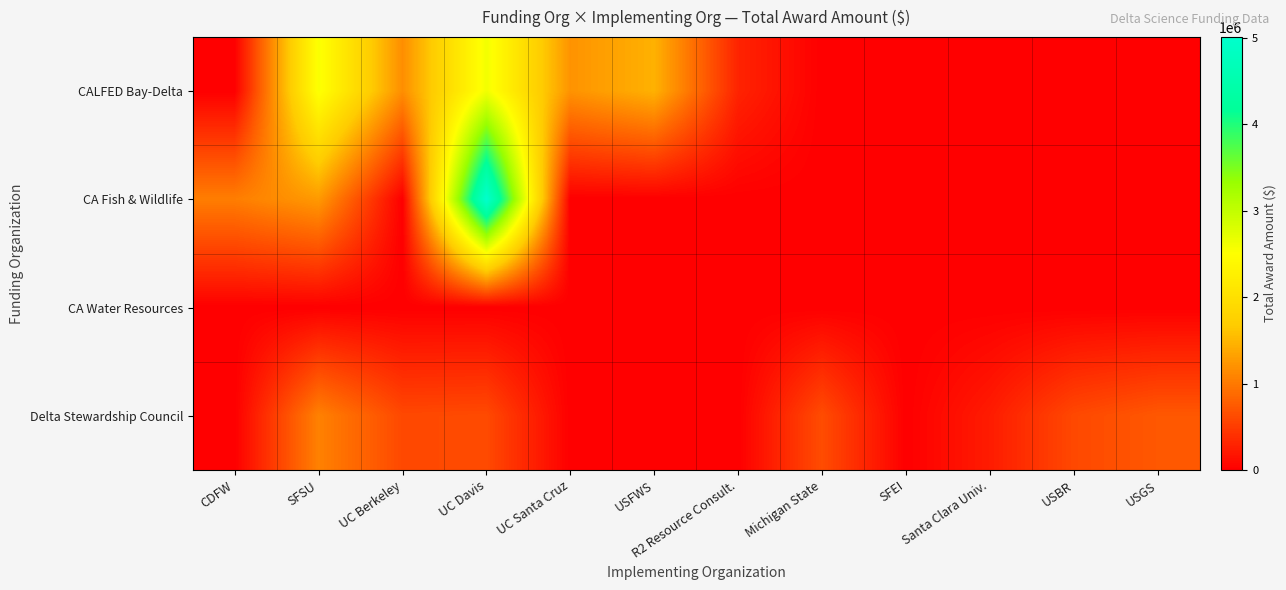

Reading left to right, list all the values displayed in this chart.

CALFED Bay-Delta: CDFW=0	SFSU=2541899	UC Berkeley=1167141	UC Davis=2600270	UC Santa Cruz=1209216	USFWS=1456820	R2 Resource Consult.=296442	Michigan State=0	SFEI=0	Santa Clara Univ.=0	USBR=0	USGS=0
CA Fish & Wildlife: CDFW=1036412	SFSU=1263991	UC Berkeley=0	UC Davis=5006762	UC Santa Cruz=0	USFWS=0	R2 Resource Consult.=0	Michigan State=0	SFEI=0	Santa Clara Univ.=0	USBR=0	USGS=0
CA Water Resources: CDFW=0	SFSU=0	UC Berkeley=0	UC Davis=0	UC Santa Cruz=0	USFWS=0	R2 Resource Consult.=0	Michigan State=0	SFEI=0	Santa Clara Univ.=0	USBR=0	USGS=0
Delta Stewardship Council: CDFW=0	SFSU=1064896	UC Berkeley=600000	UC Davis=614275	UC Santa Cruz=0	USFWS=0	R2 Resource Consult.=0	Michigan State=632909	SFEI=0	Santa Clara Univ.=236377	USBR=600000	USGS=726079